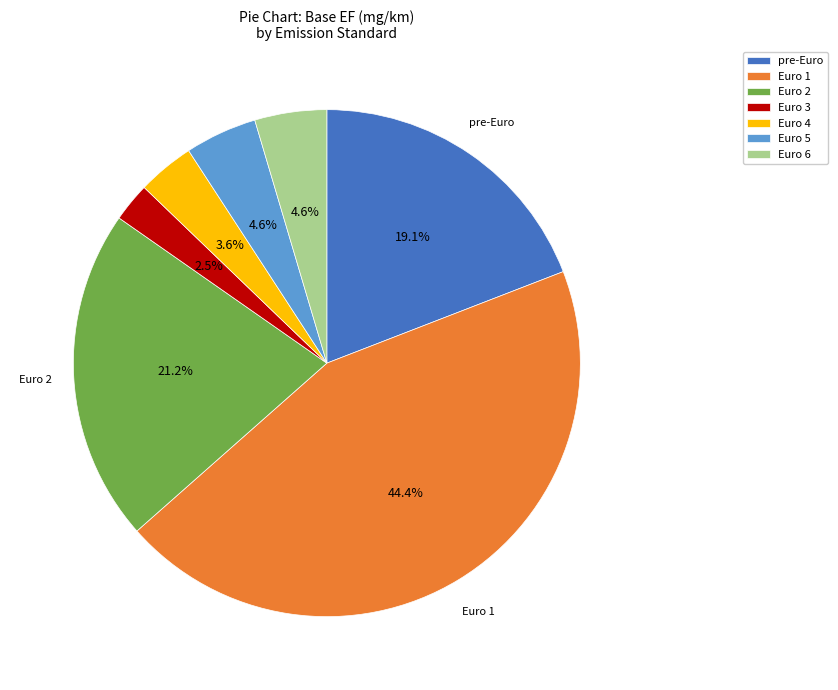

Approximately how many times larger is the value at Euro 4 compared to Euro 6?

0.8